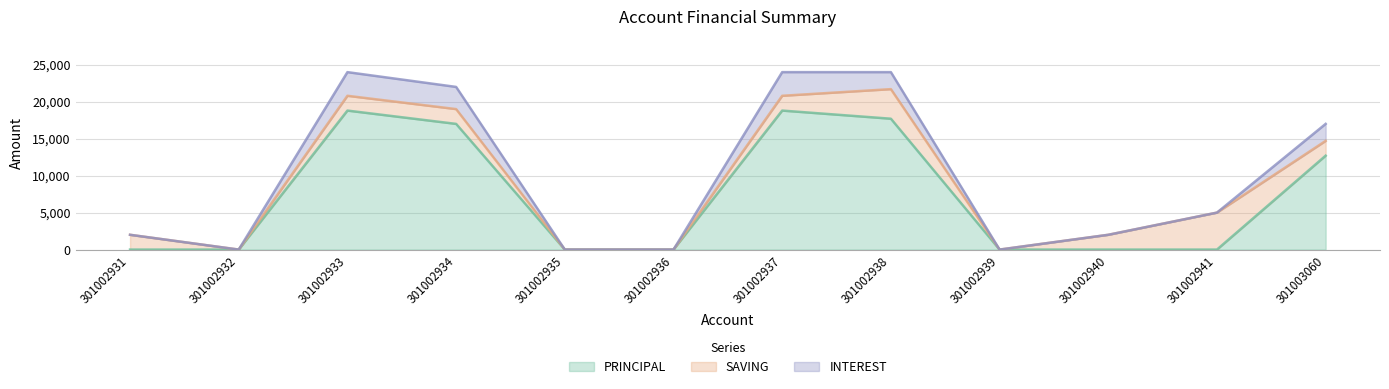

True or false: SAVING and INTEREST cross at least once.

True